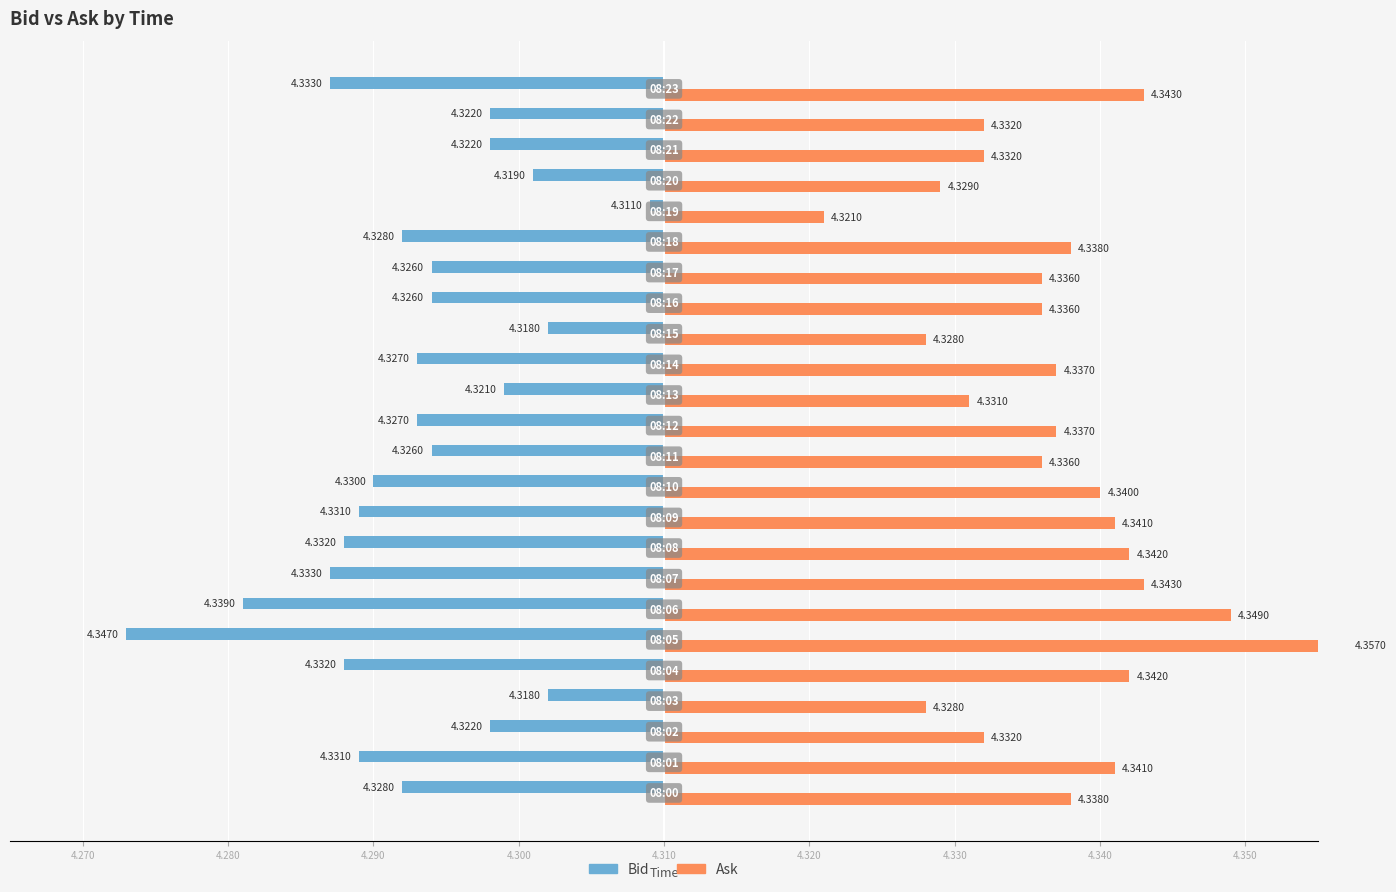

Is the value of Bid at 4.350 greater than the value of Ask at 4.340?

No